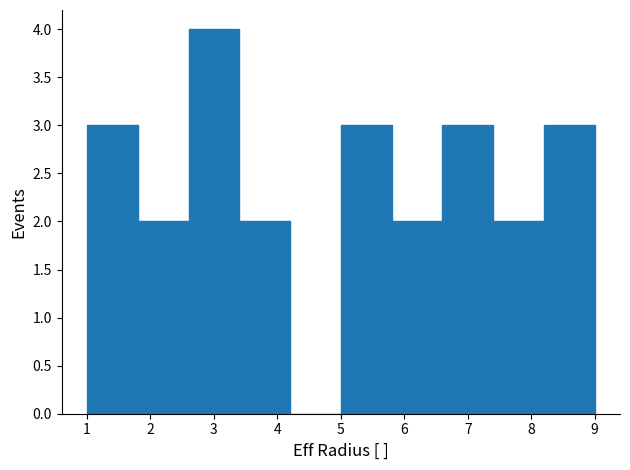

Over which range of the x-axis is the bar tallest?

2.6 to 3.4